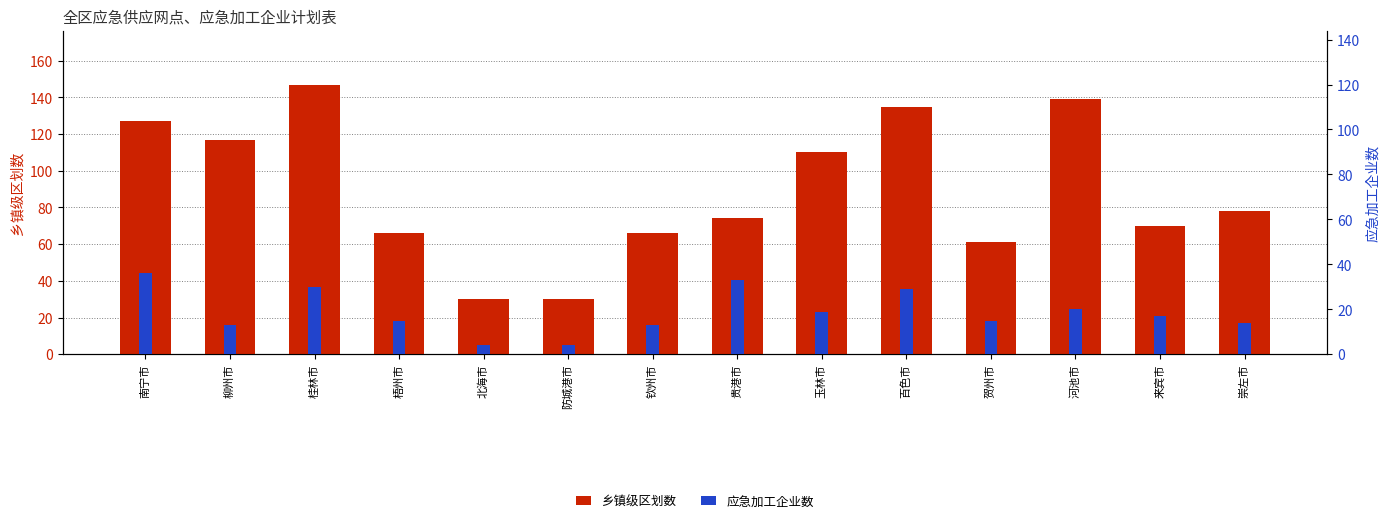

Is it true that 应急加工企业数 equals 33 at 贵港市?

True